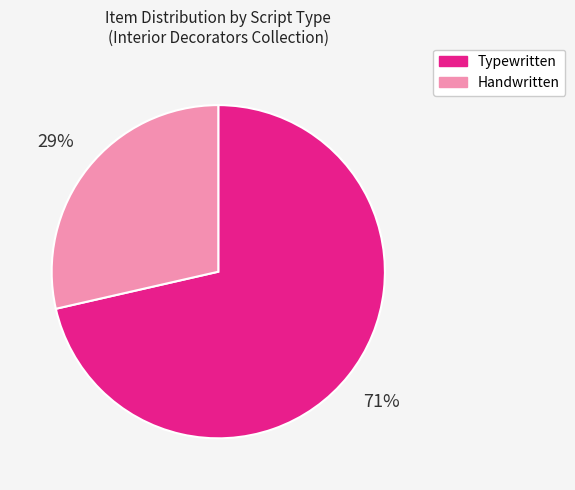

To the nearest percent, what is the average slice percentage?

50%